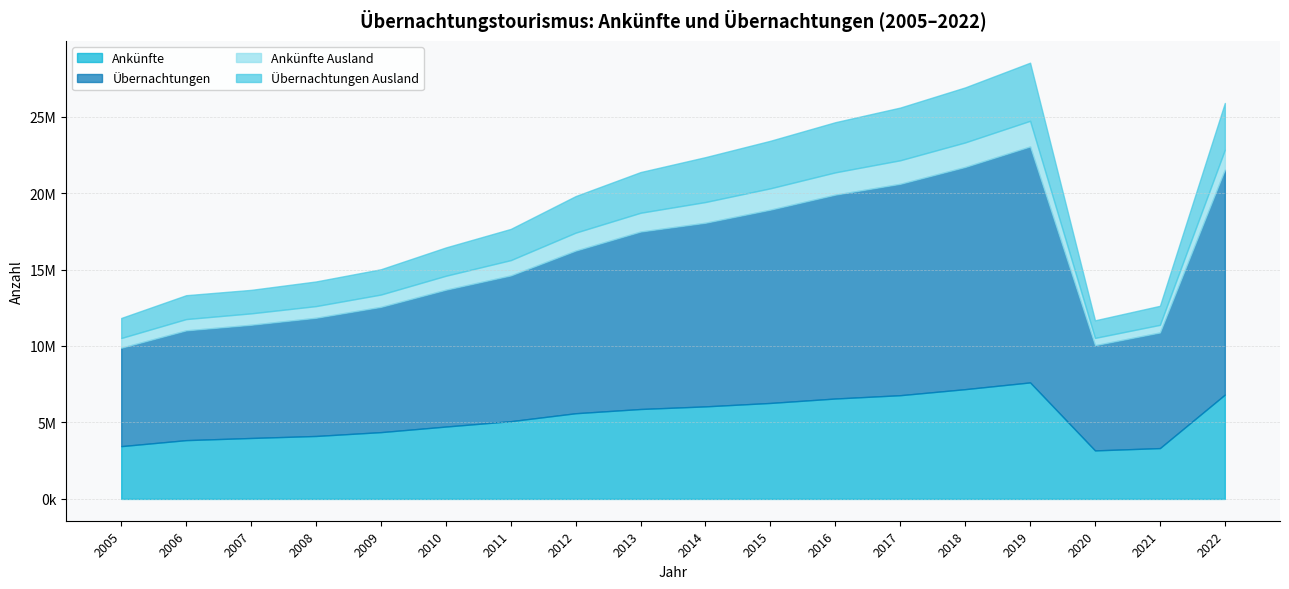

At how many categories does at least one series exceed 12521788?

6